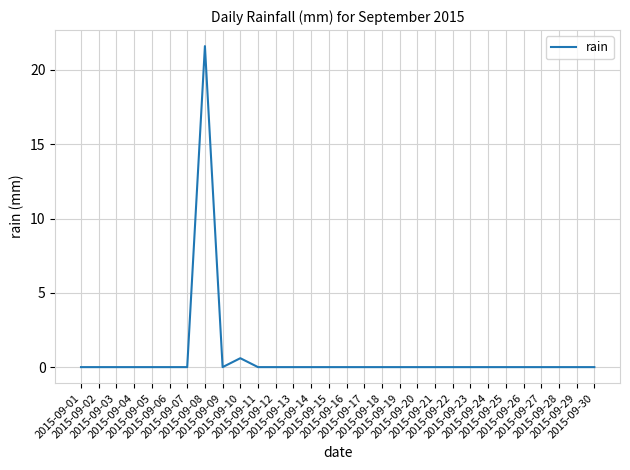

What is the maximum value shown in the chart?

21.6